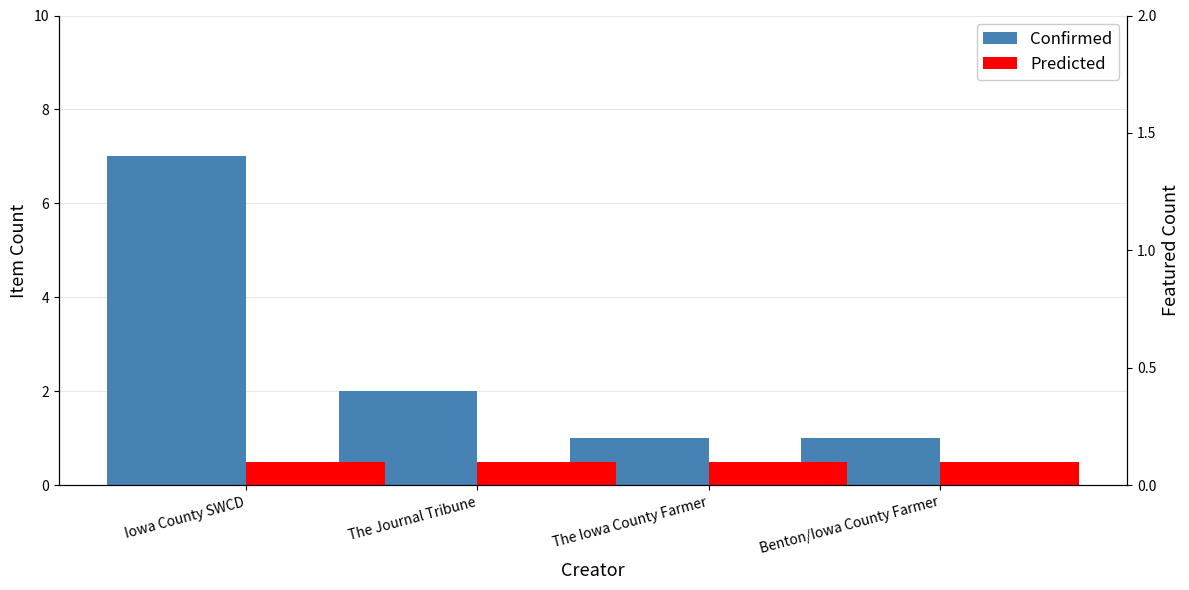

At which category is the sum across all series the highest?

Iowa County SWCD